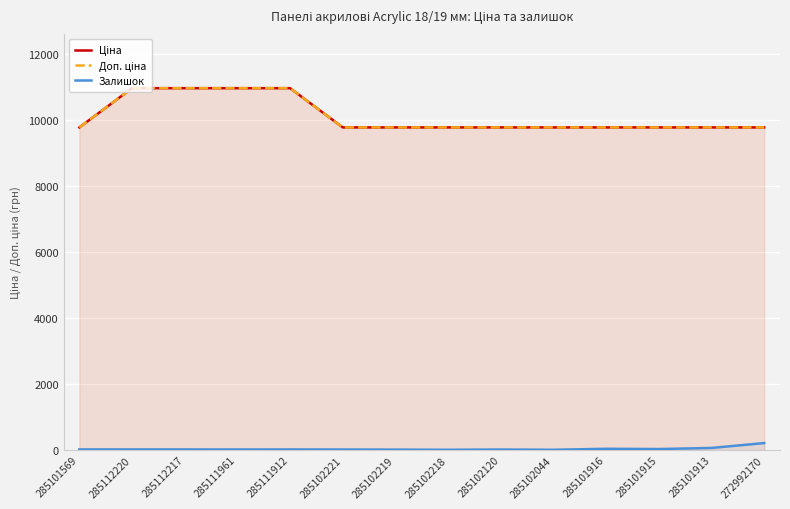

Which series has the largest total across all categories?

Ціна